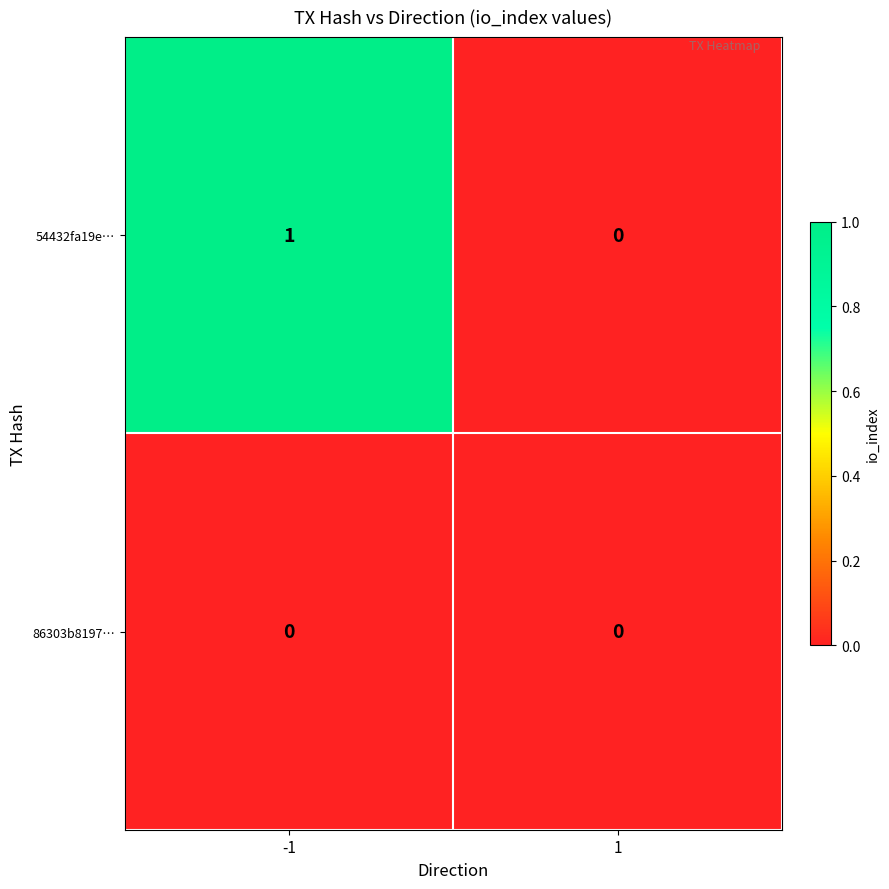

Is it true that 86303b8197… equals 0 at 1?

True